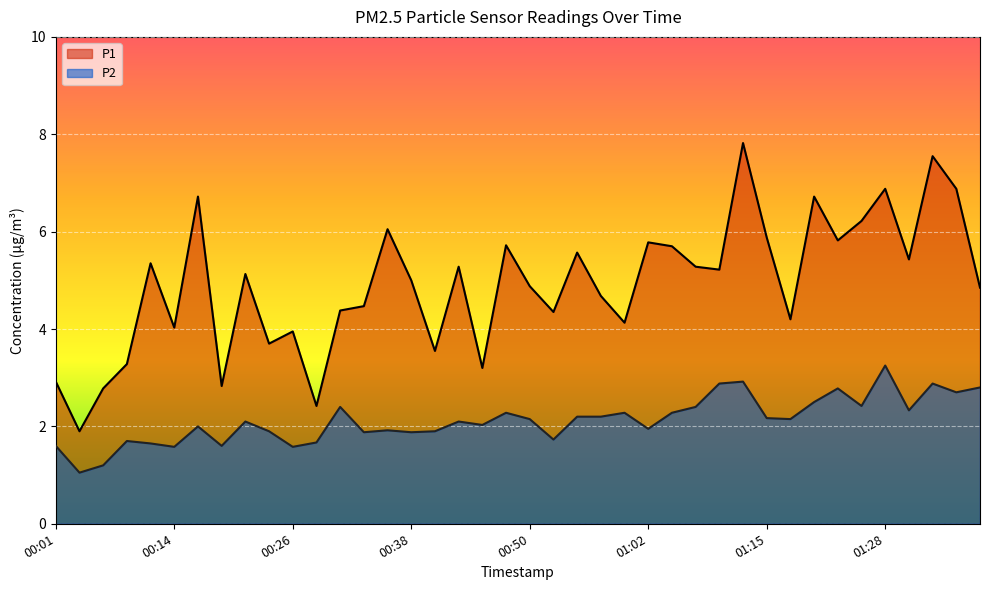

List the series in order of their overall mean, highest first.

P1, P2